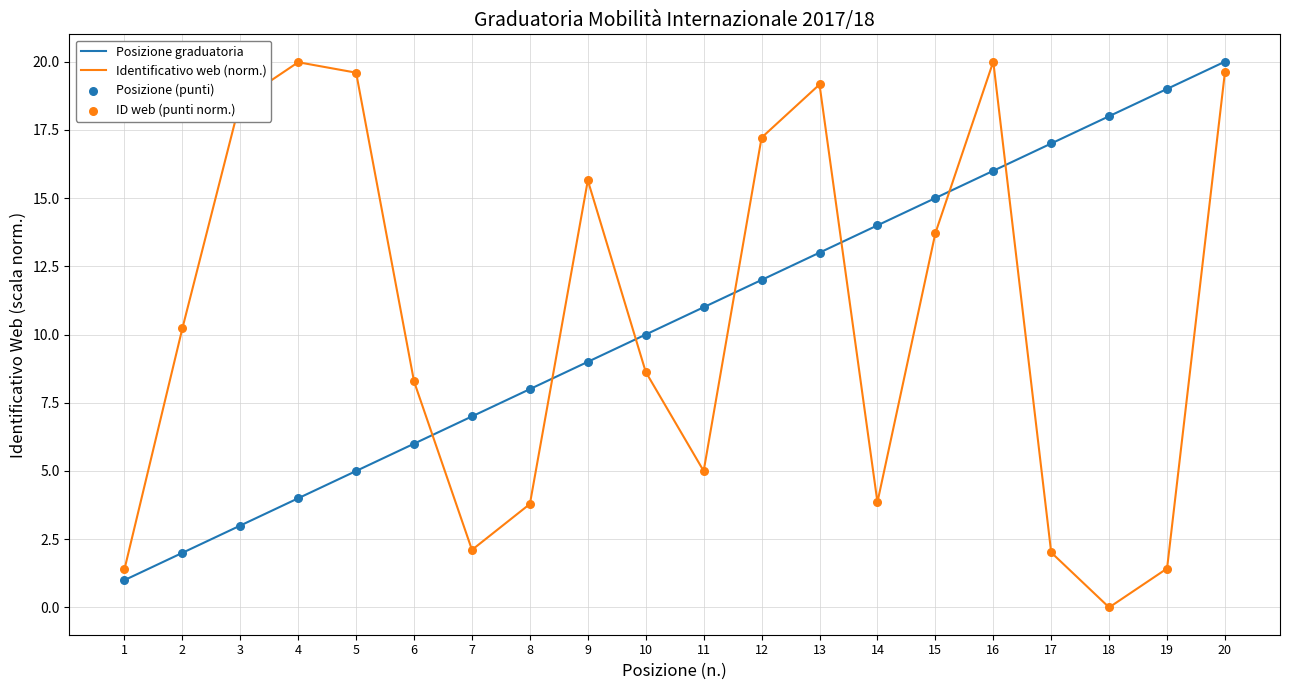

Is the value of Posizione graduatoria at 1 greater than the value of Identificativo web (norm.) at 9?

No